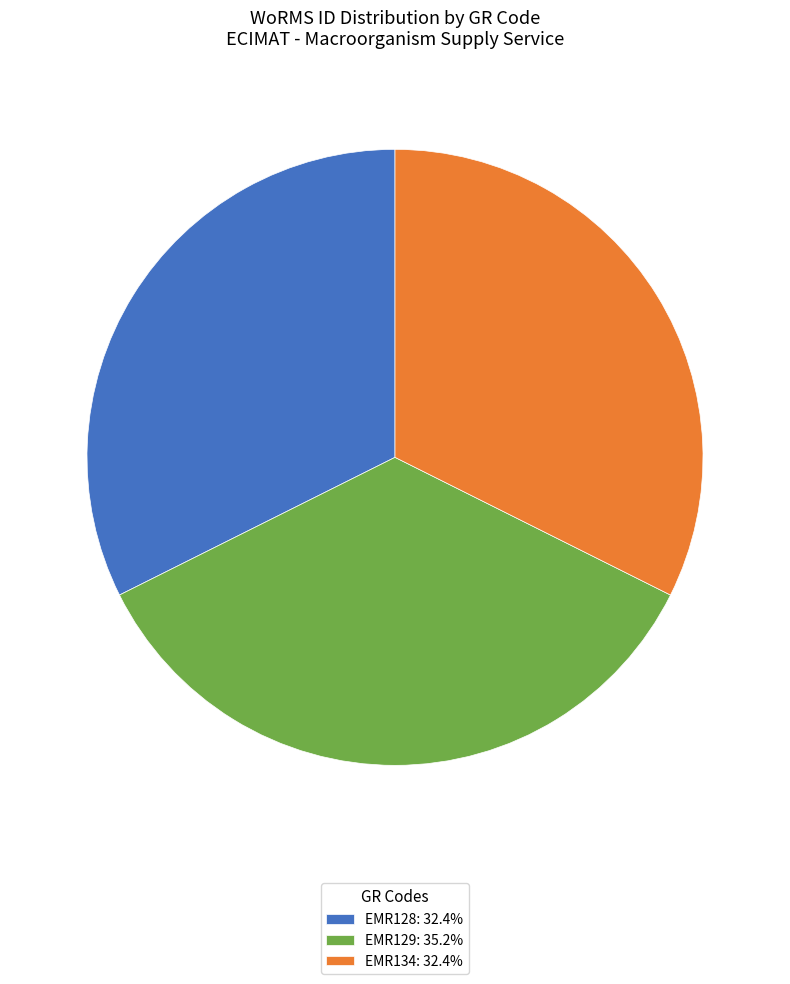

Is it true that EMR134 is 45% of the pie?

False